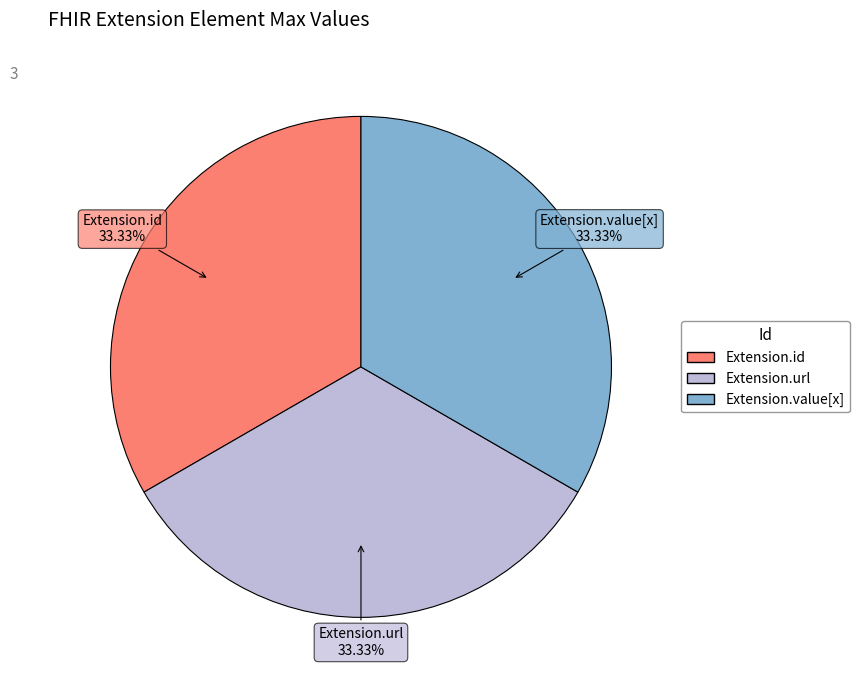

Is there any slice that represents more than half of the pie?

No